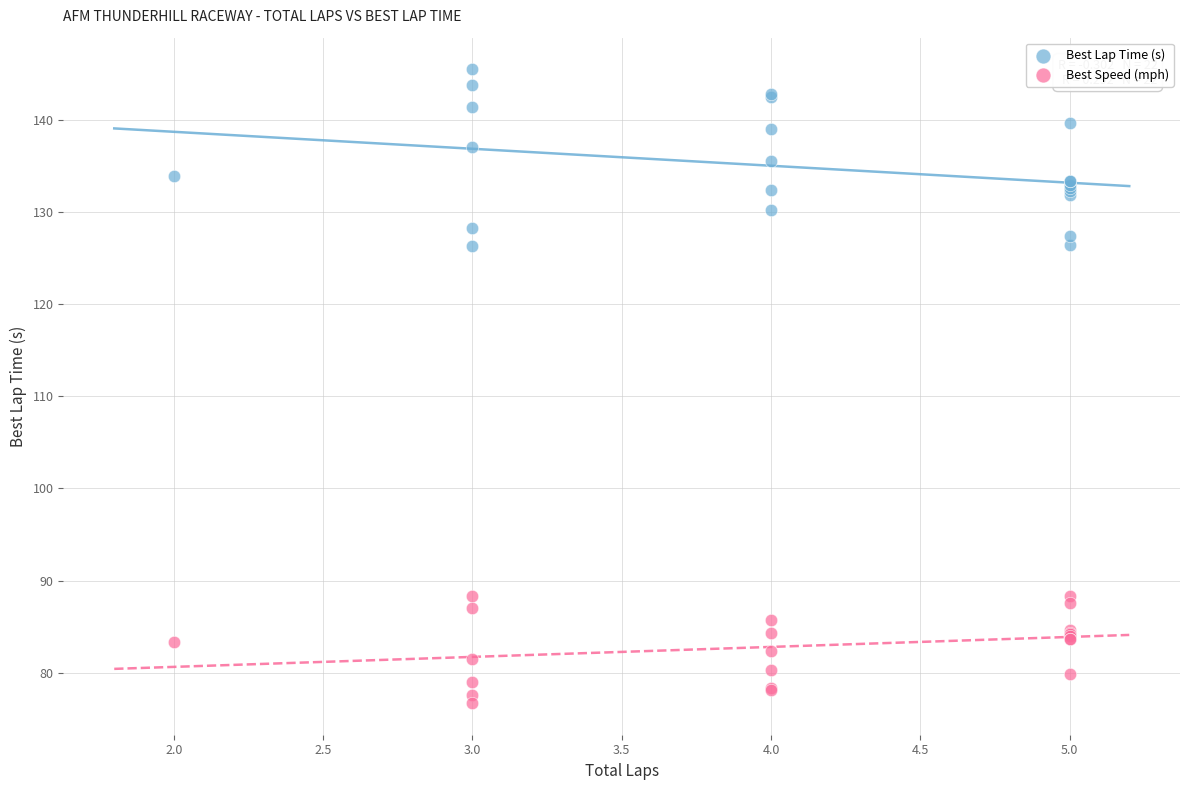

What is the X range (max minus min) for the scatter plot?

3.0